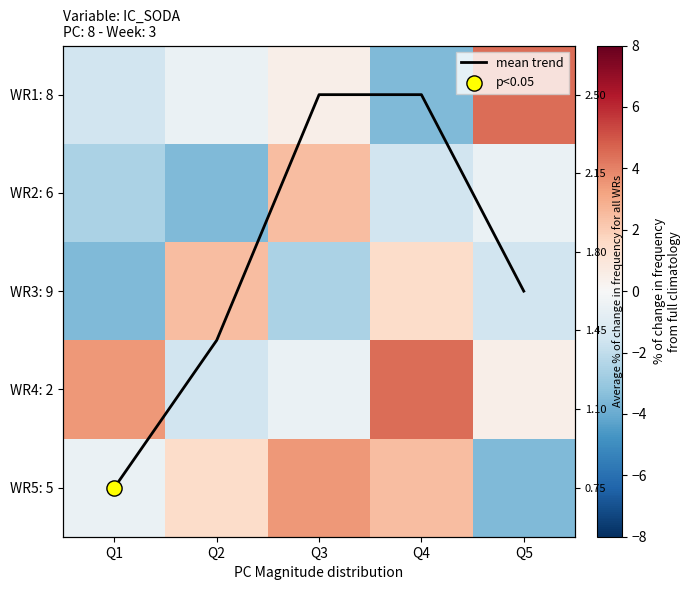

Which has a higher value, Q3 or Q1?

Q3